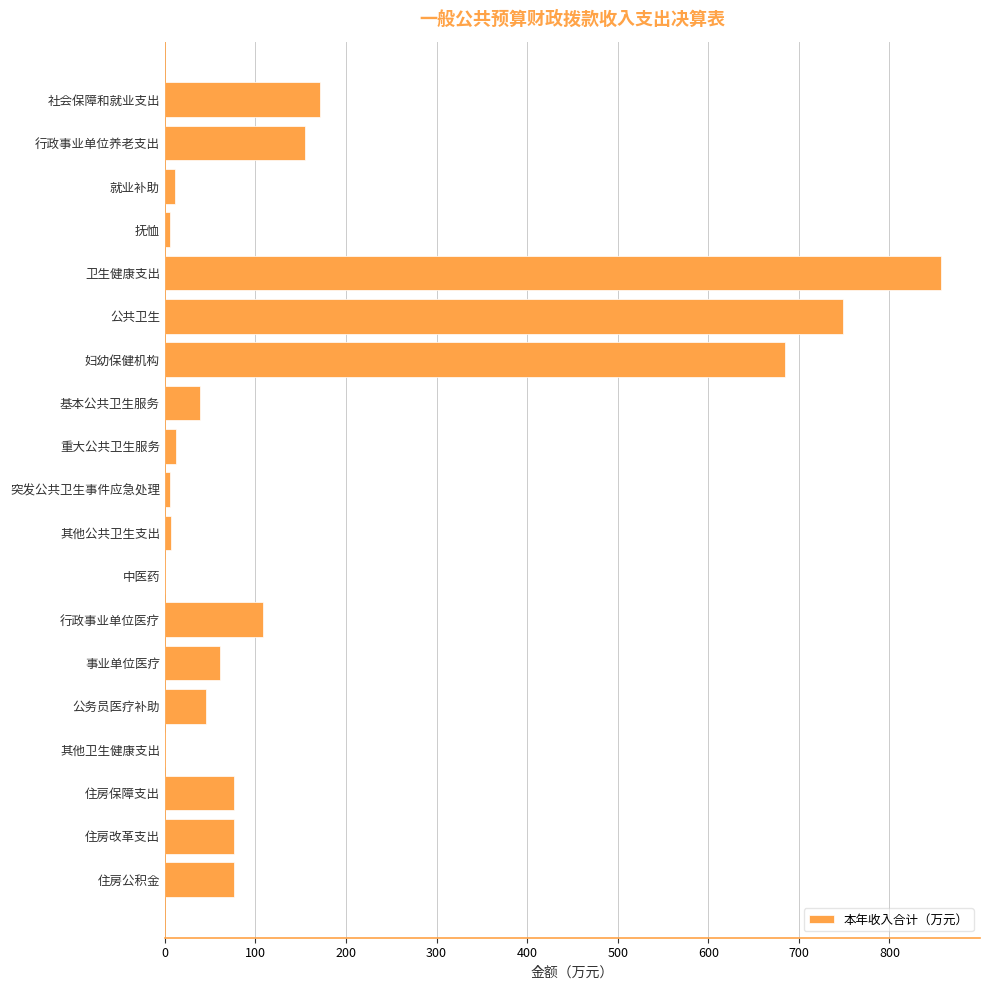

How many data points are above 61?

10